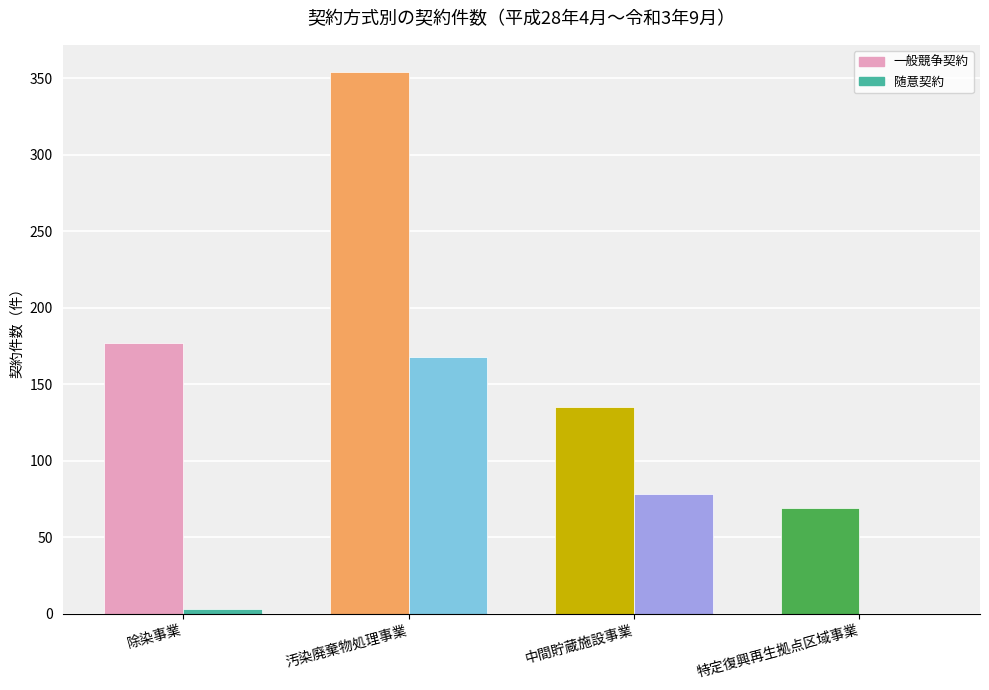

What is the total value across all series at 汚染廃棄物処理事業?

522